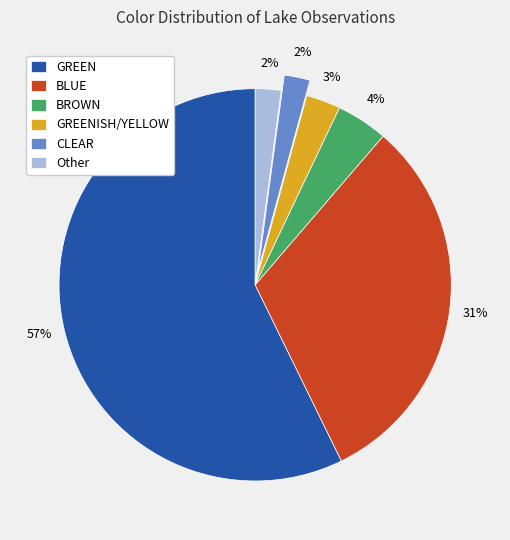

The Other slice represents 12% of the pie. True or false?

False